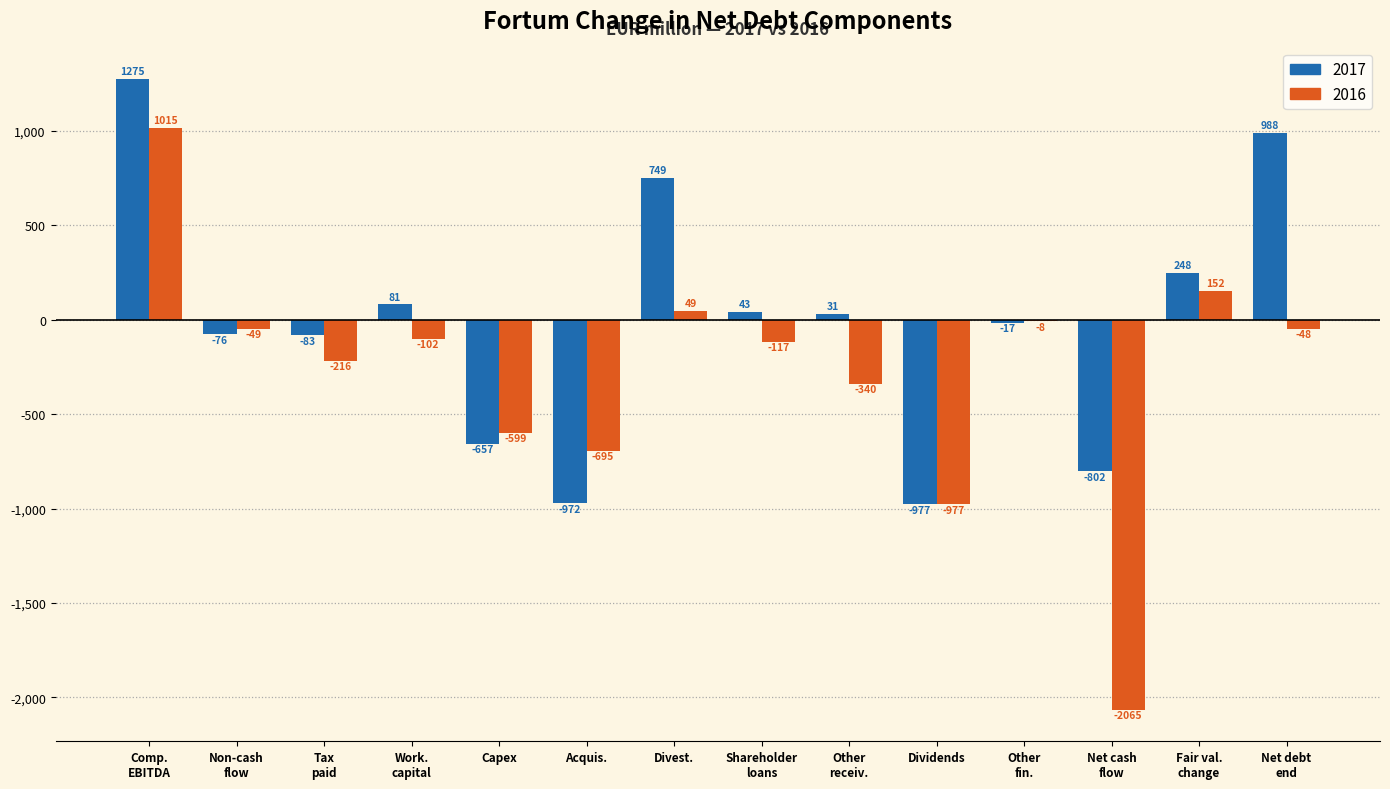

Is it true that 2017 equals -972 at Acquis.?

True